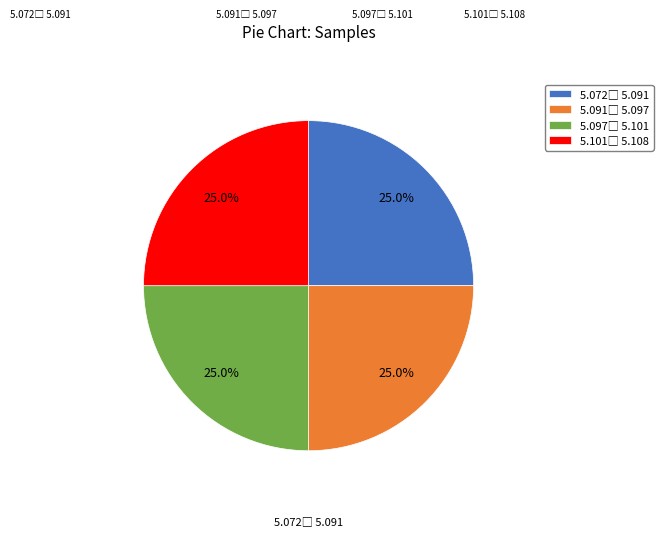

Is there a majority slice in this chart?

No